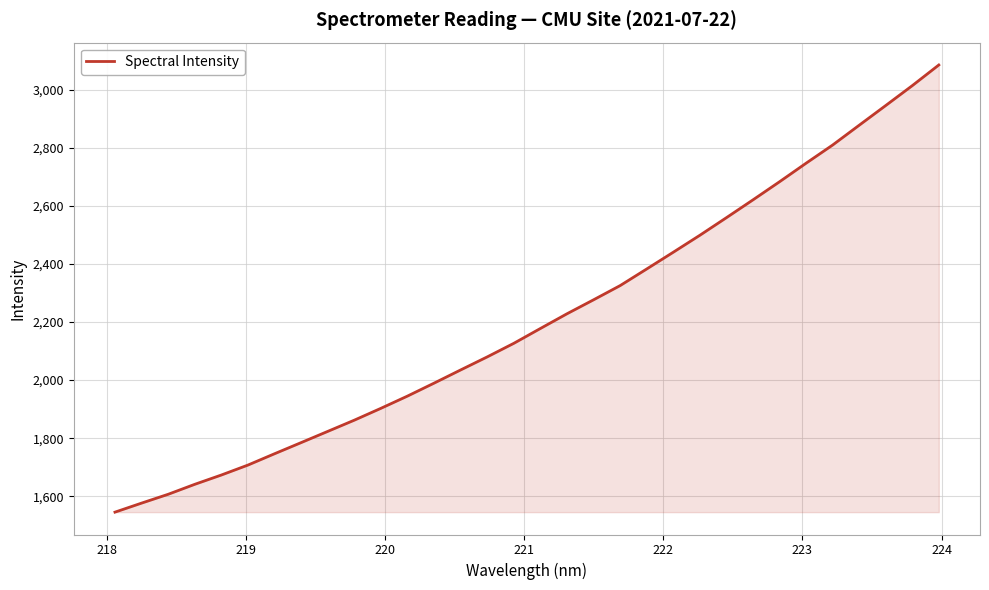

Does the chart display data point markers on the line(s)?

No